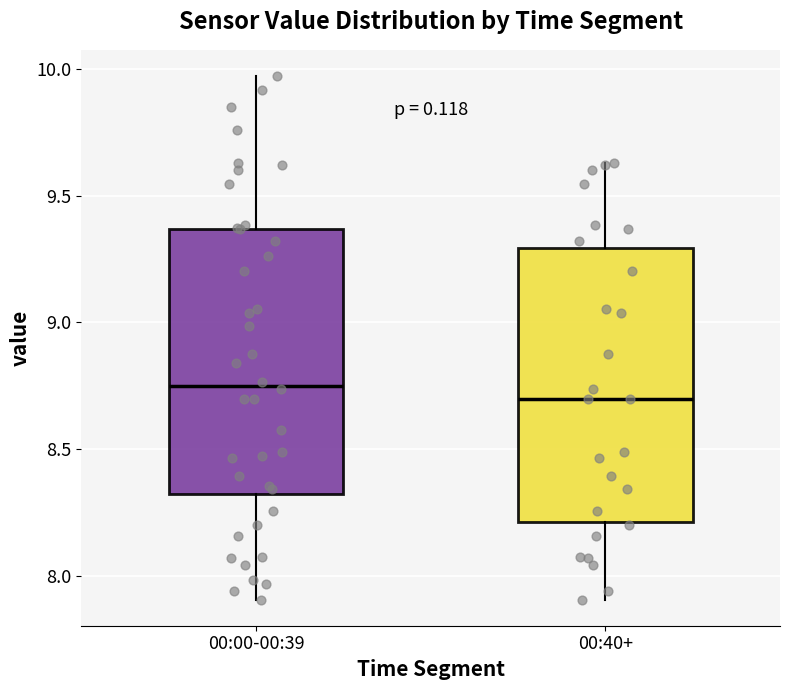

Where is the upper edge of the box for 00:40+ on the y-axis? The values are not printed on the chart, so give them approximately, as read against the axis.

9.30